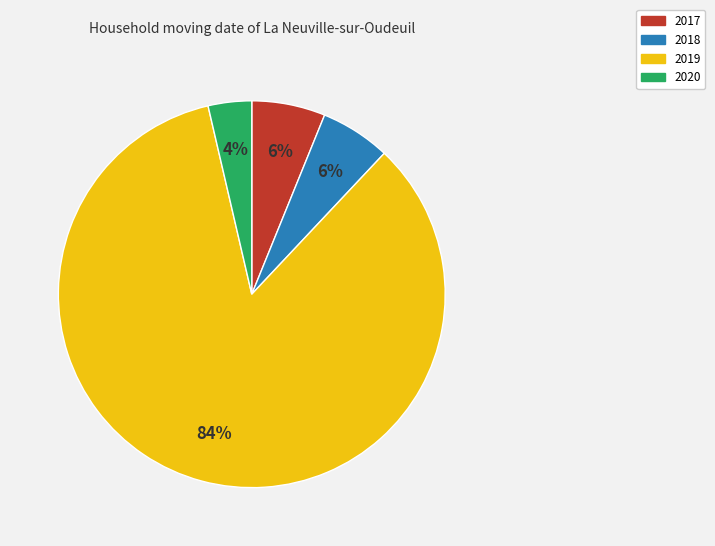

How many slices are in this pie chart?

4